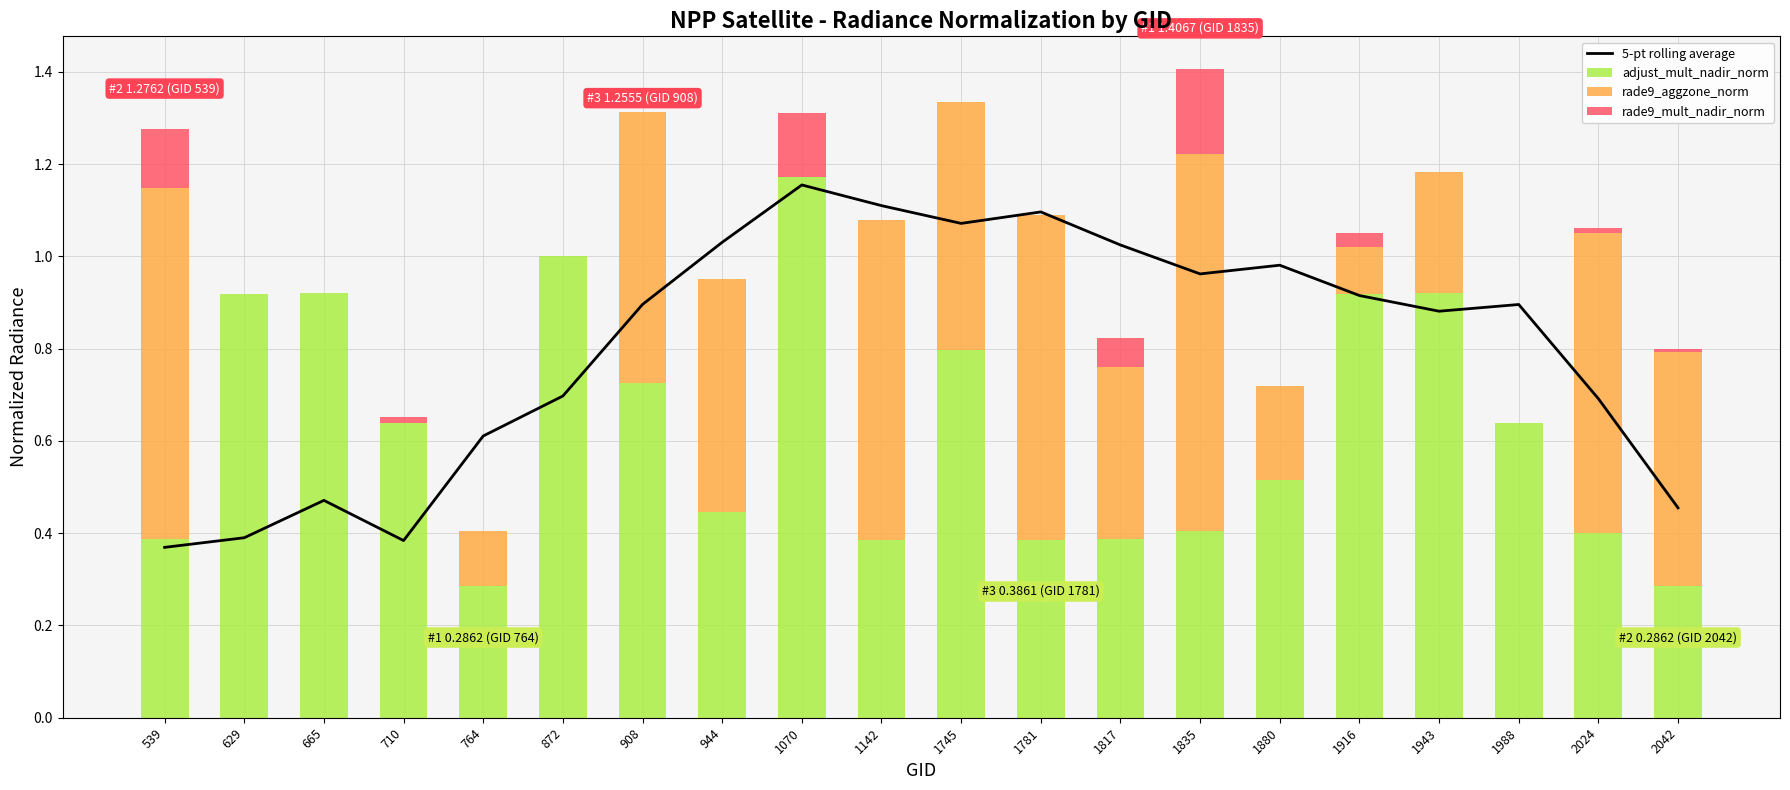

What is the value of the rade9_aggzone_norm bar at the 5th from the left?

0.1